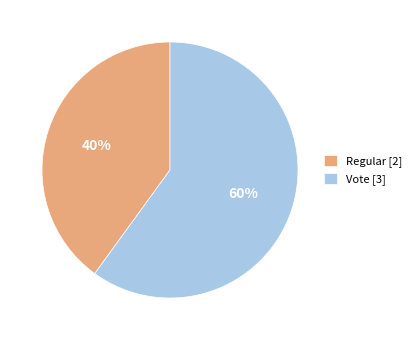

What is the ratio of the value at Vote [3] to the value at Regular [2]?

1.5